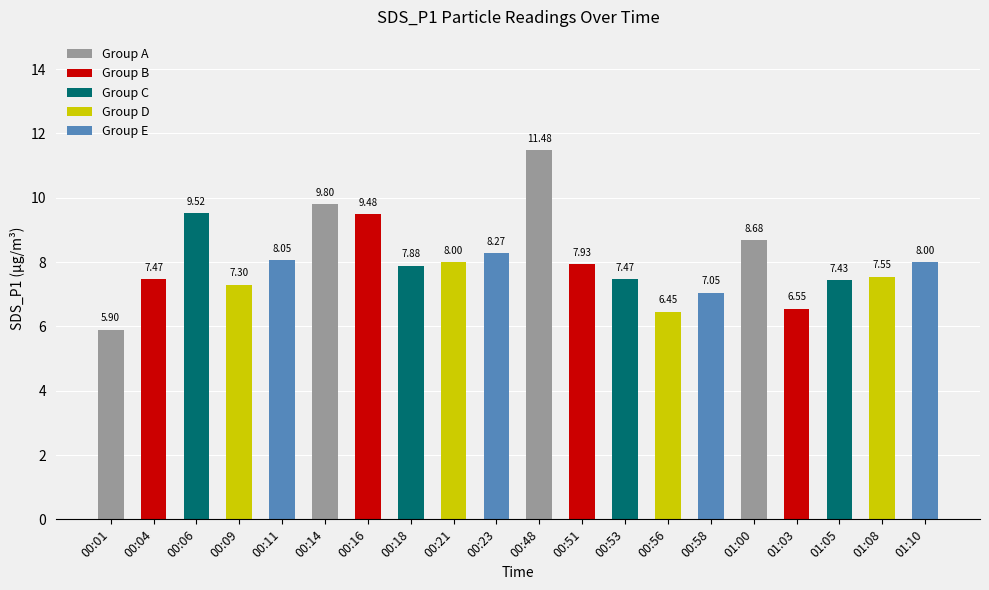

Does the chart contain any negative values?

No